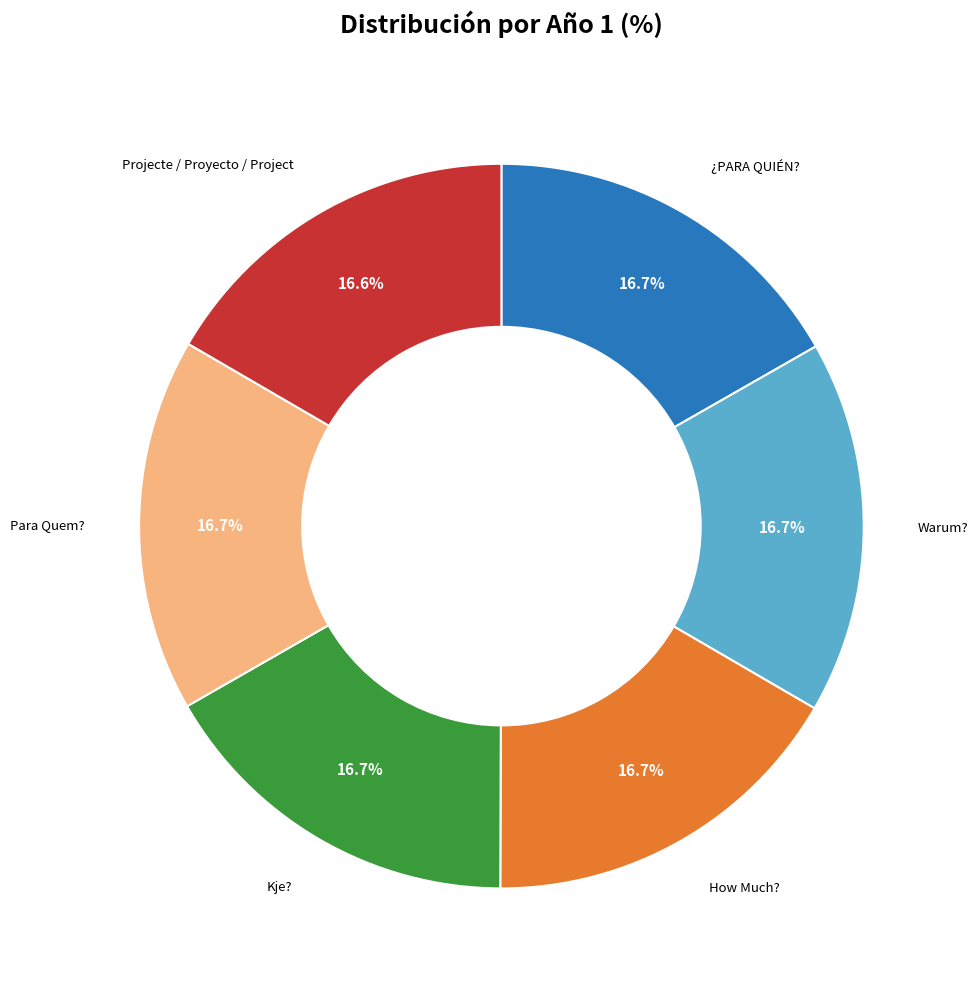

Does any single category account for the majority?

No